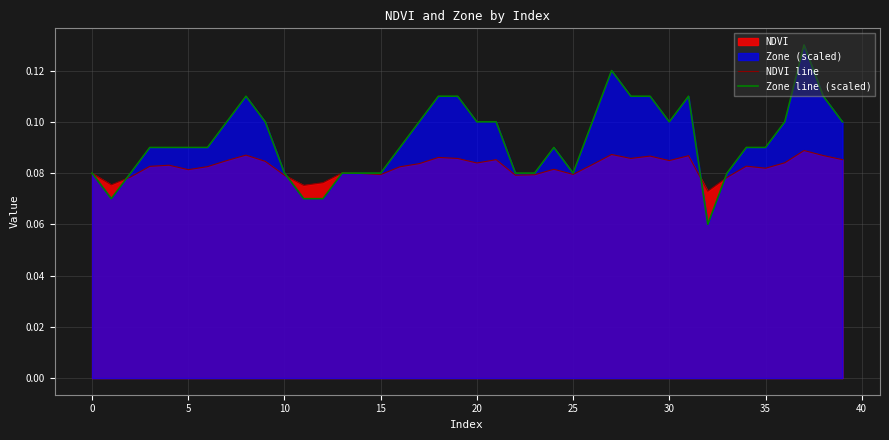

What is the sum of the Zone line (scaled) values at 21 and 33?

0.2